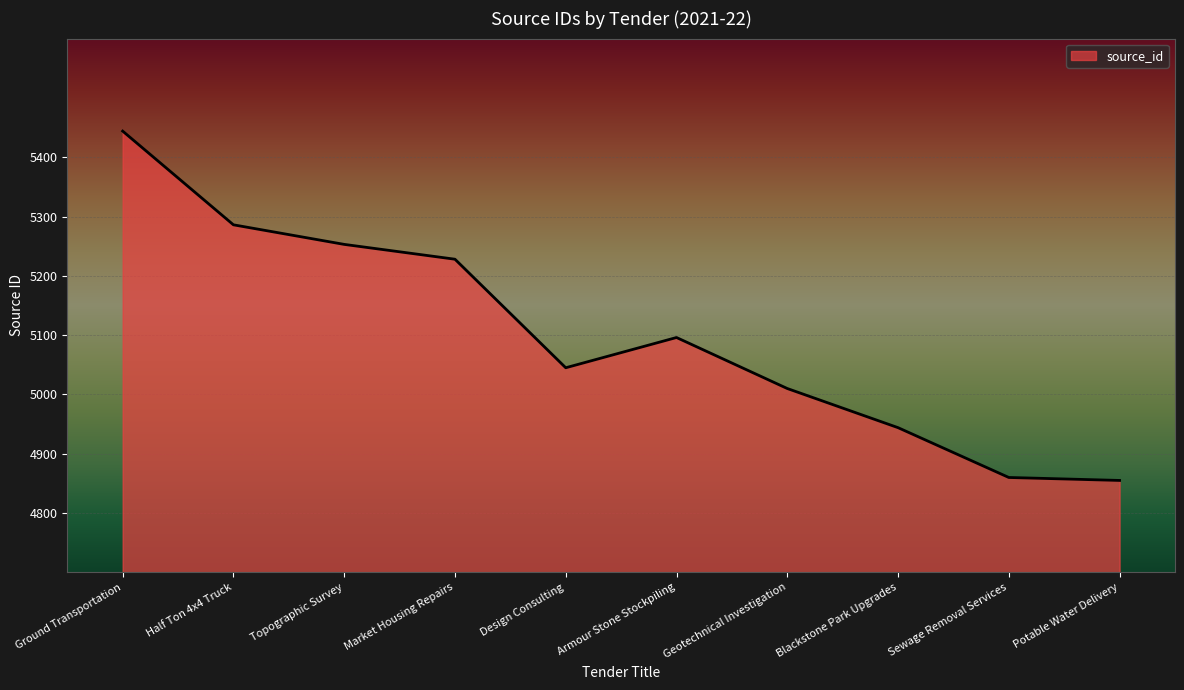

Reading right to left, list all the values displayed in this chart.

4855	4860	4944	5010	5096	5045	5228	5253	5286	5444